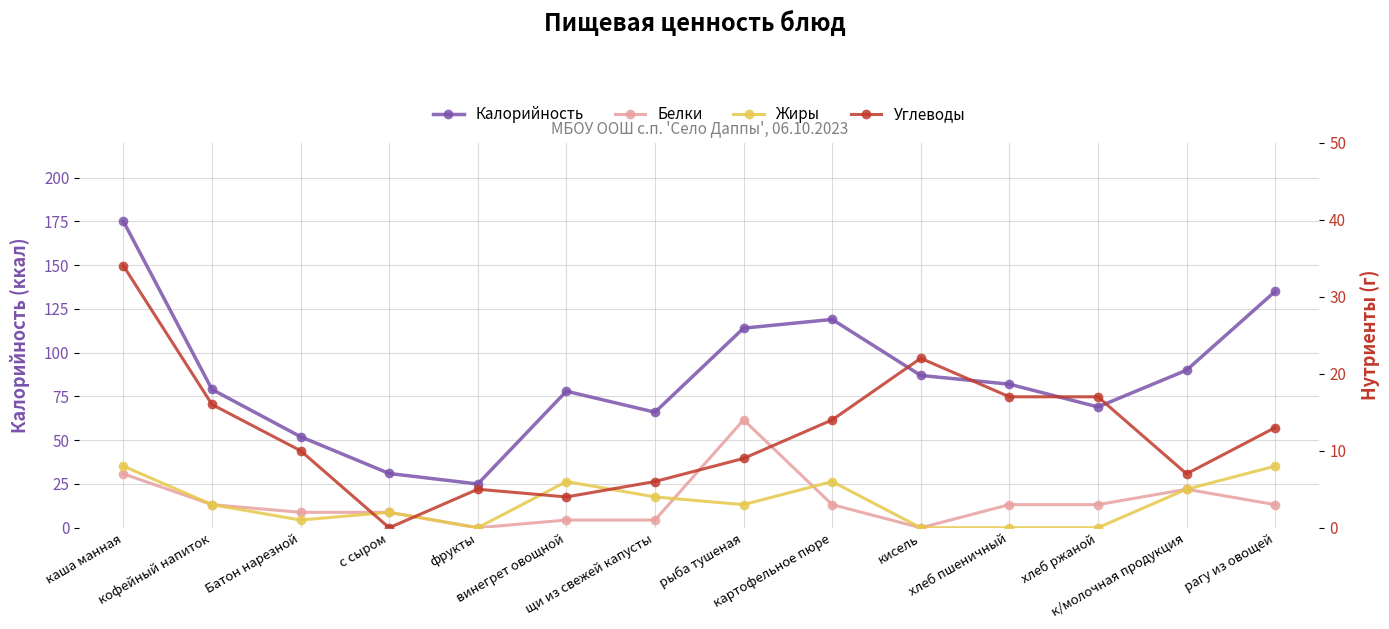

What is the label of the 6th point from the right?

картофельное пюре